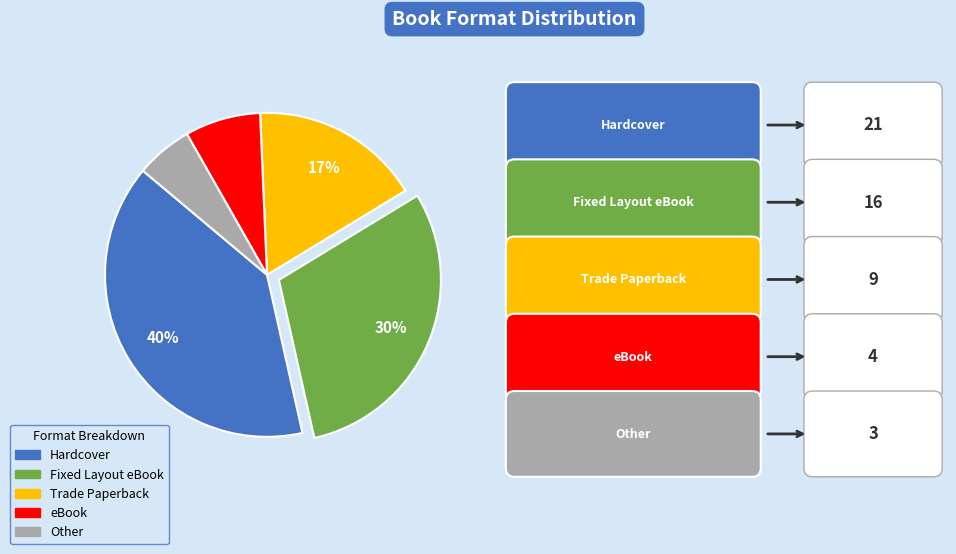

Which slice is the largest?

Hardcover